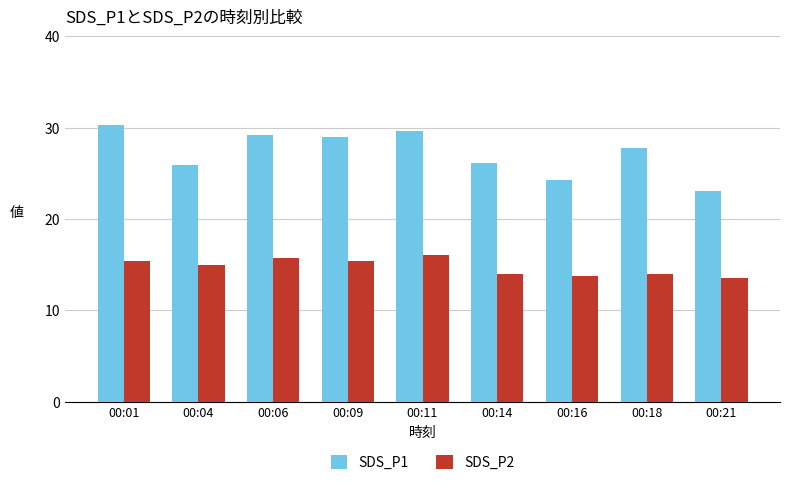

How many series are shown in this chart?

2